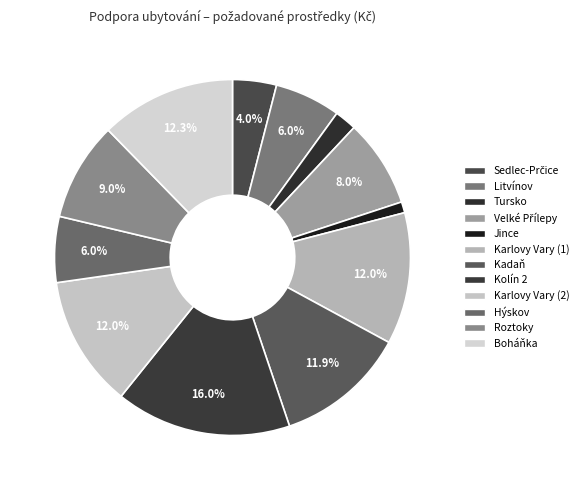

The Roztoky slice represents 9% of the pie. True or false?

True